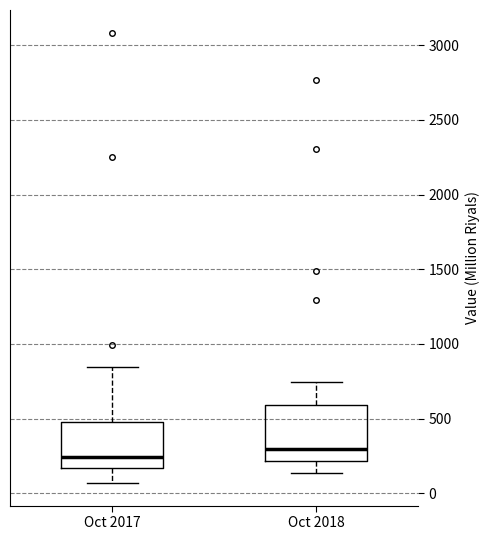

Reading left to right, transcribe this box plot: for each box, give where its median line is, the range the box spans, and where its two whiskers end, as read against the y-axis. The values are not printed on the chart, so give them approximately, as read against the axis.

Oct 2017: median 250, box 150 to 500, whiskers 50 to 850
Oct 2018: median 300, box 200 to 600, whiskers 150 to 750